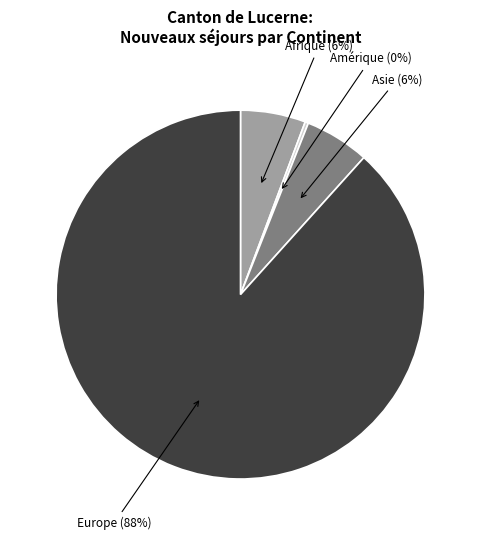

Is the sum of Amérique (0%) and Asie (6%) greater than half?

No